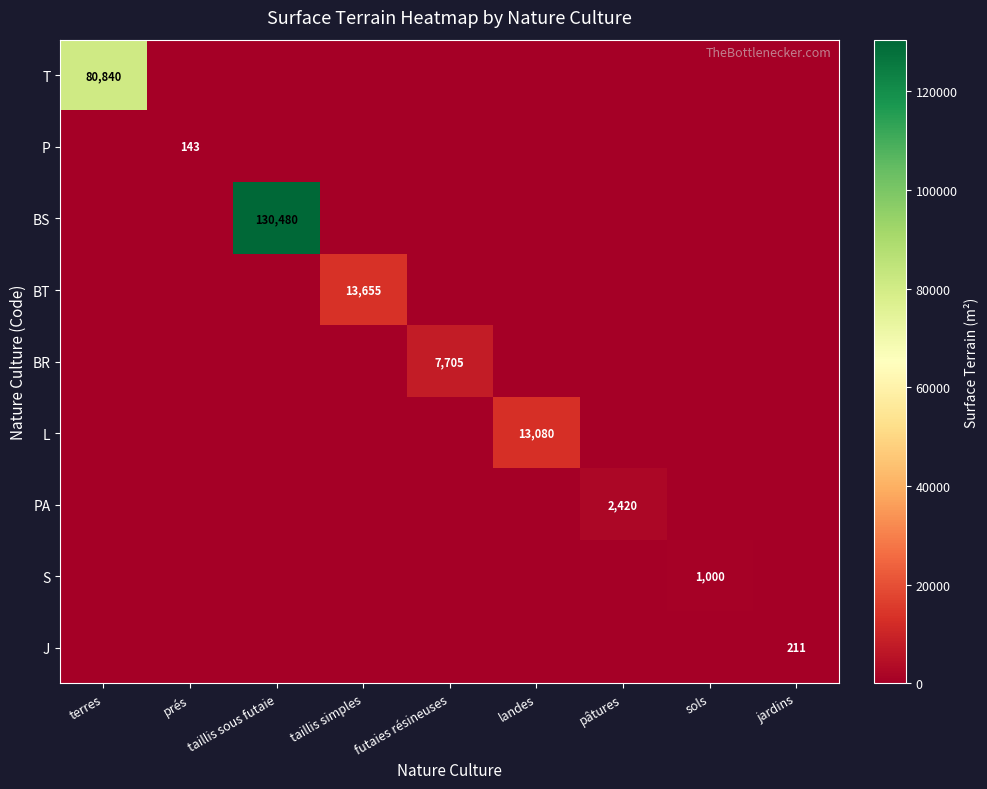

The S series shows -548 at jardins. True or false?

False